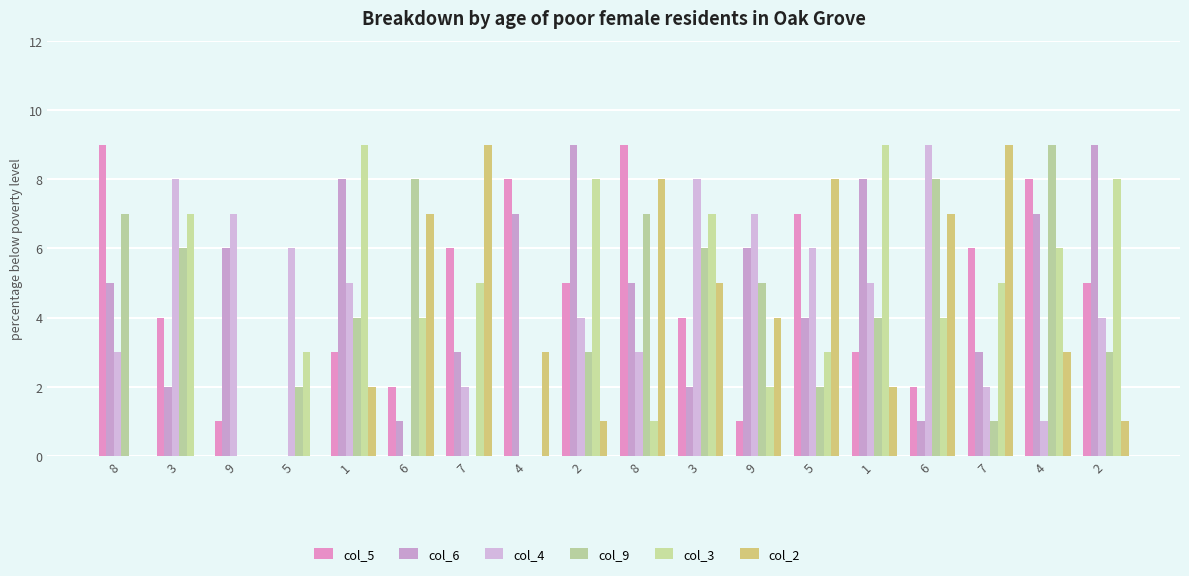

How many series are shown in this chart?

6